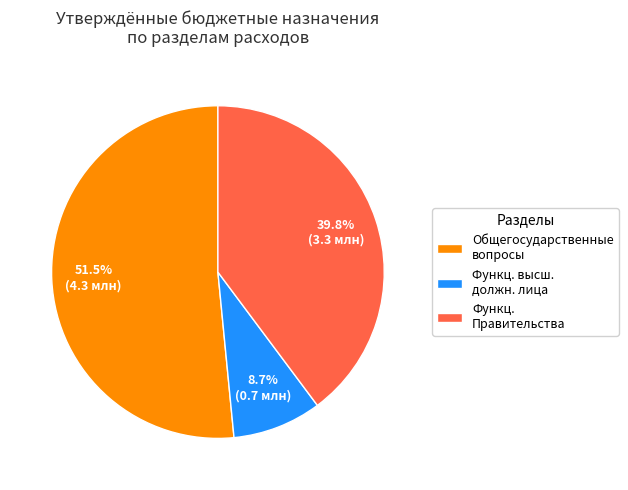

Does any single category account for the majority?

Yes